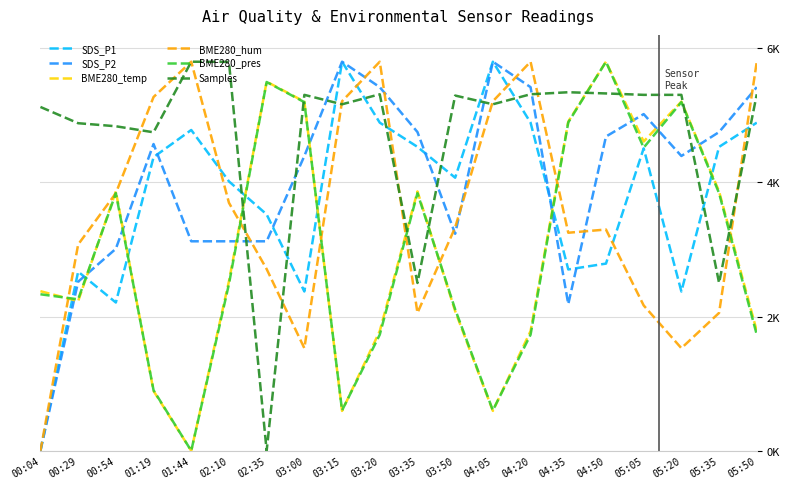

What is the label of the 2nd point from the left?

00:29